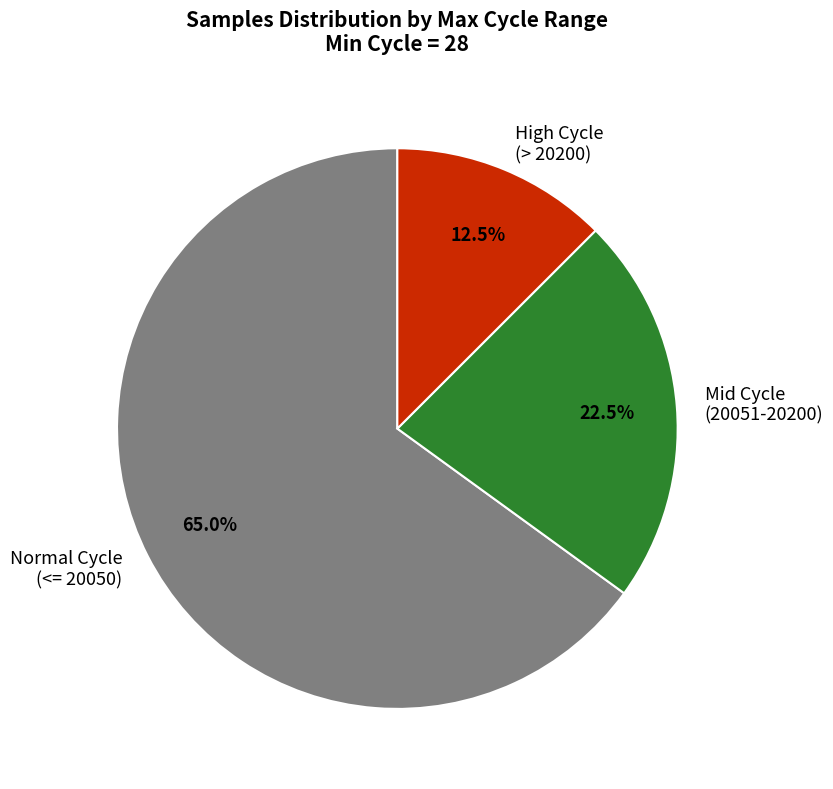

Rank the categories by value from lowest to highest.

High Cycle (> 20200), Mid Cycle (20051-20200), Normal Cycle (<= 20050)